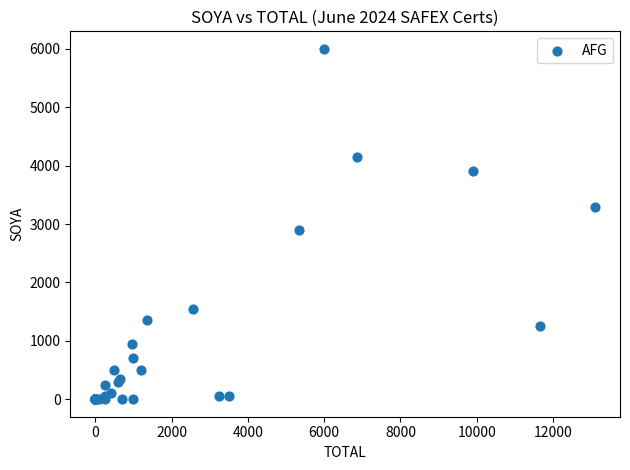

What Y value in the scatter plot is closest to 3000?

2900